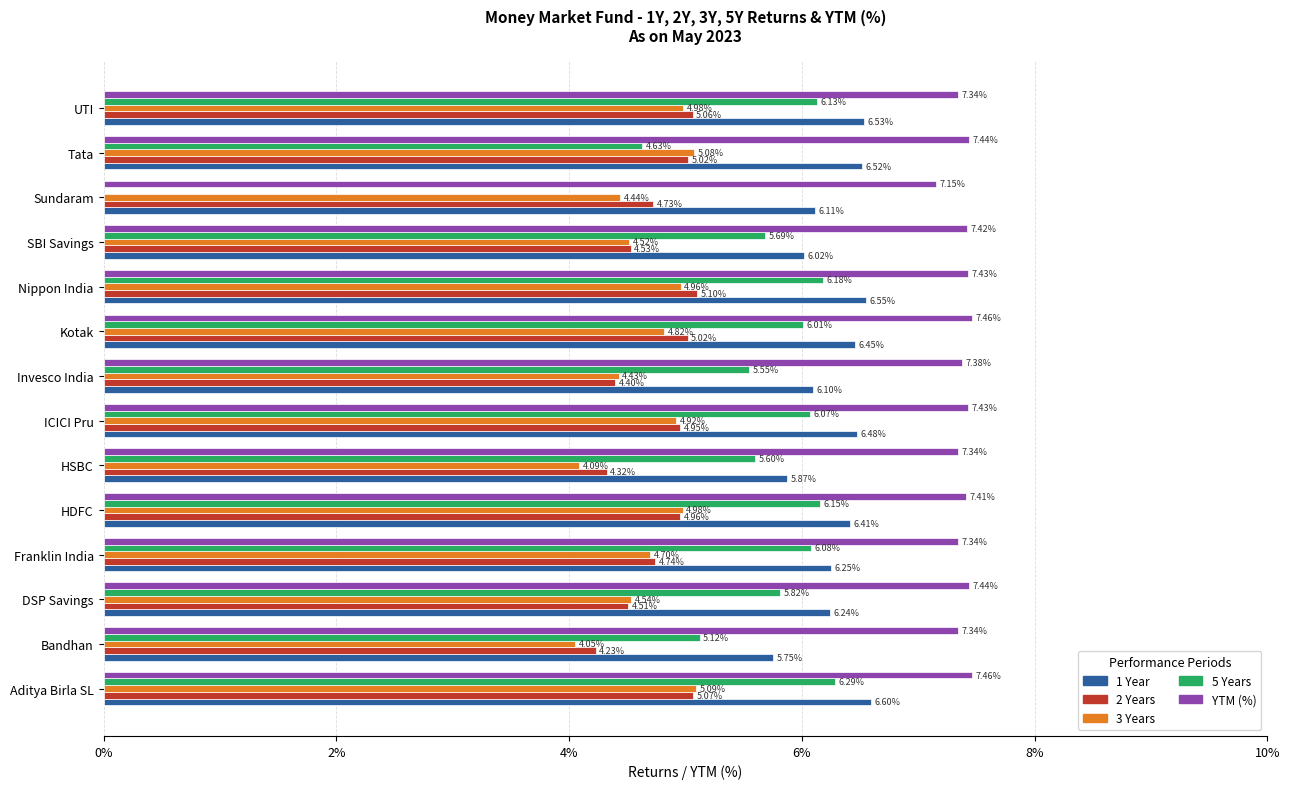

Is the value of 1 Year at Nippon India greater than the value of 3 Years at SBI Savings?

Yes